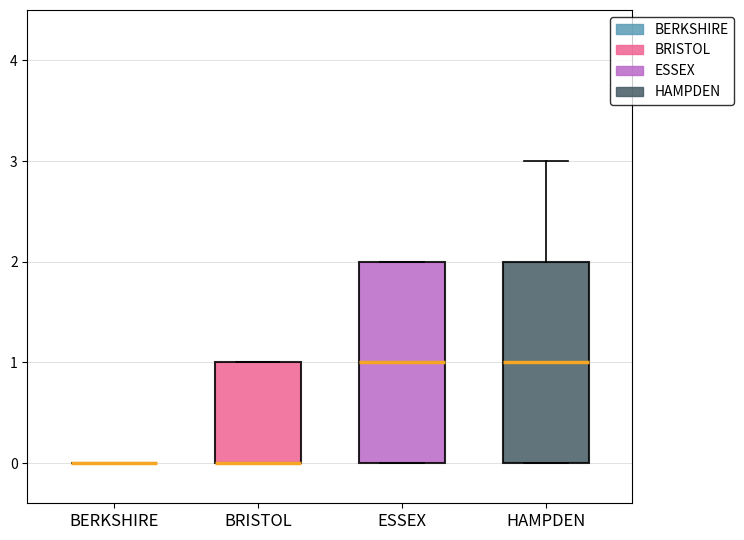

Where is the upper edge of the box for BRISTOL on the y-axis? The values are not printed on the chart, so give them approximately, as read against the axis.

1